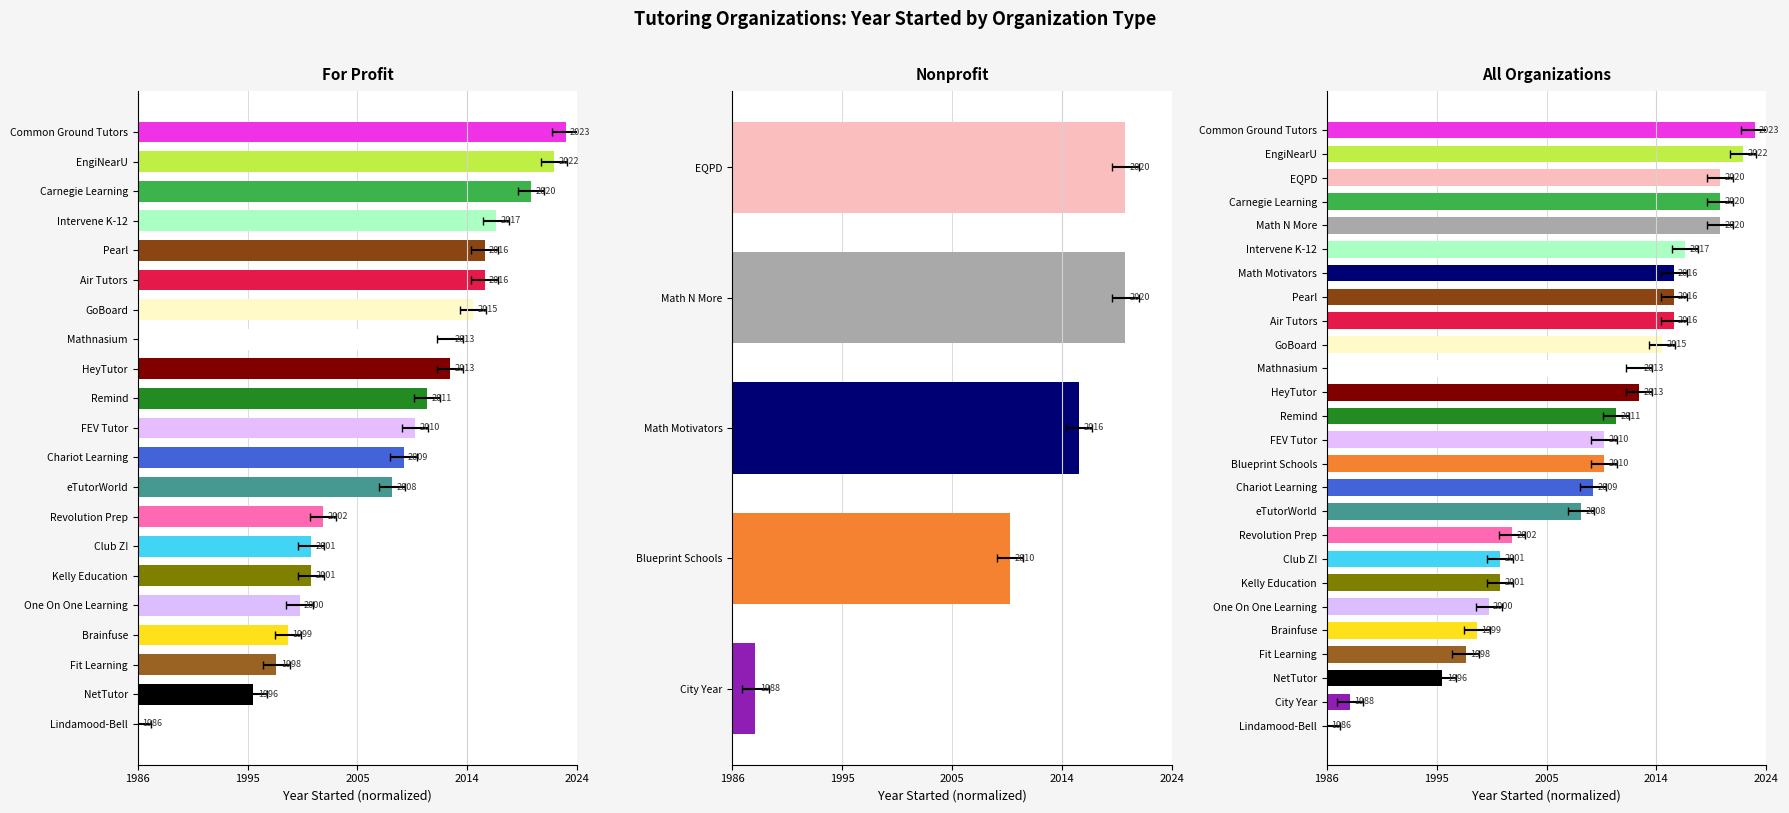

Where is the data nearest to the value 0?

Lindamood-Bell